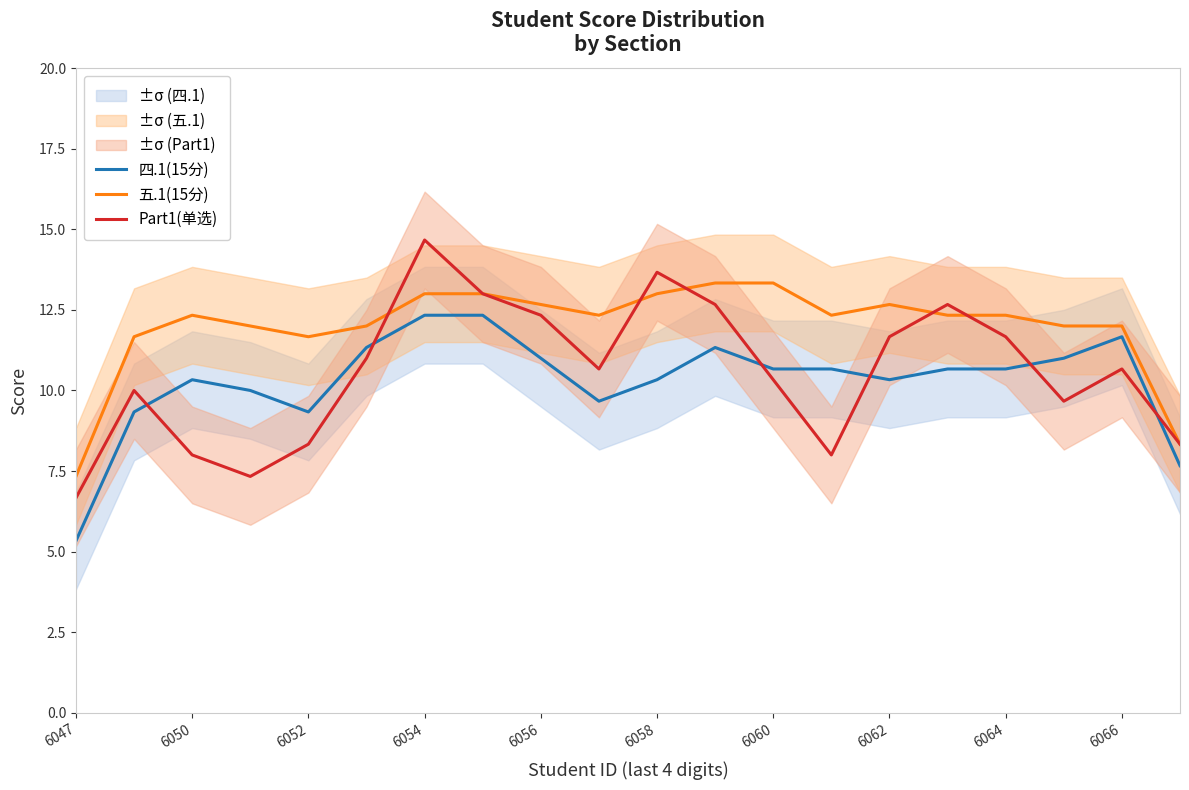

Reading left to right, extract all data points from this chart.

四.1(15分): 5.3	9.3	10.3	10.0	9.3	11.3	12.3	12.3	11.0	9.7	10.3	11.3	10.7	10.7	10.3	10.7	10.7	11.0	11.7	7.7
五.1(15分): 7.3	11.7	12.3	12.0	11.7	12.0	13.0	13.0	12.7	12.3	13.0	13.3	13.3	12.3	12.7	12.3	12.3	12.0	12.0	8.3
Part1(单选): 6.7	10.0	8.0	7.3	8.3	11.0	14.7	13.0	12.3	10.7	13.7	12.7	10.3	8.0	11.7	12.7	11.7	9.7	10.7	8.3